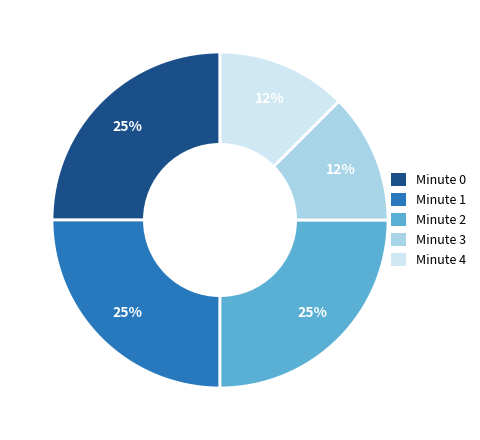

To the nearest percent, what percentage of the pie is Minute 0?

25%